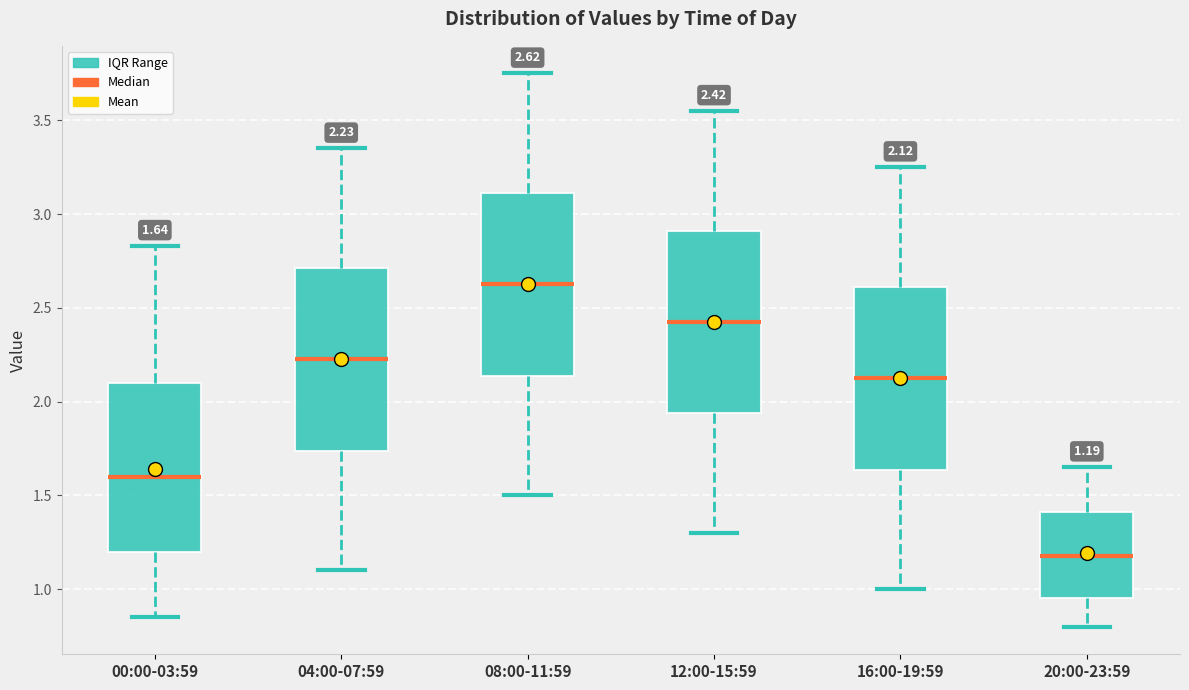

Which box's median line is the highest?

08:00-11:59